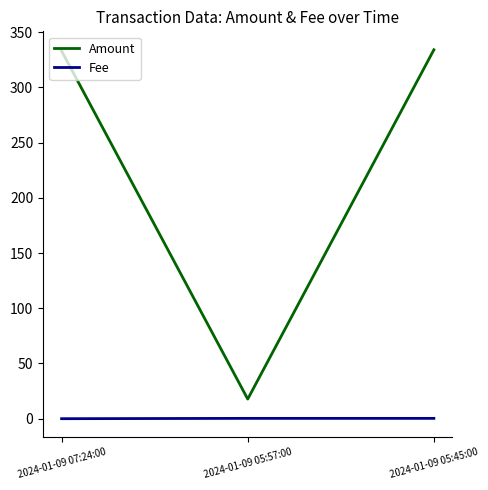

What position from the right is 2024-01-09 05:45:00?

1